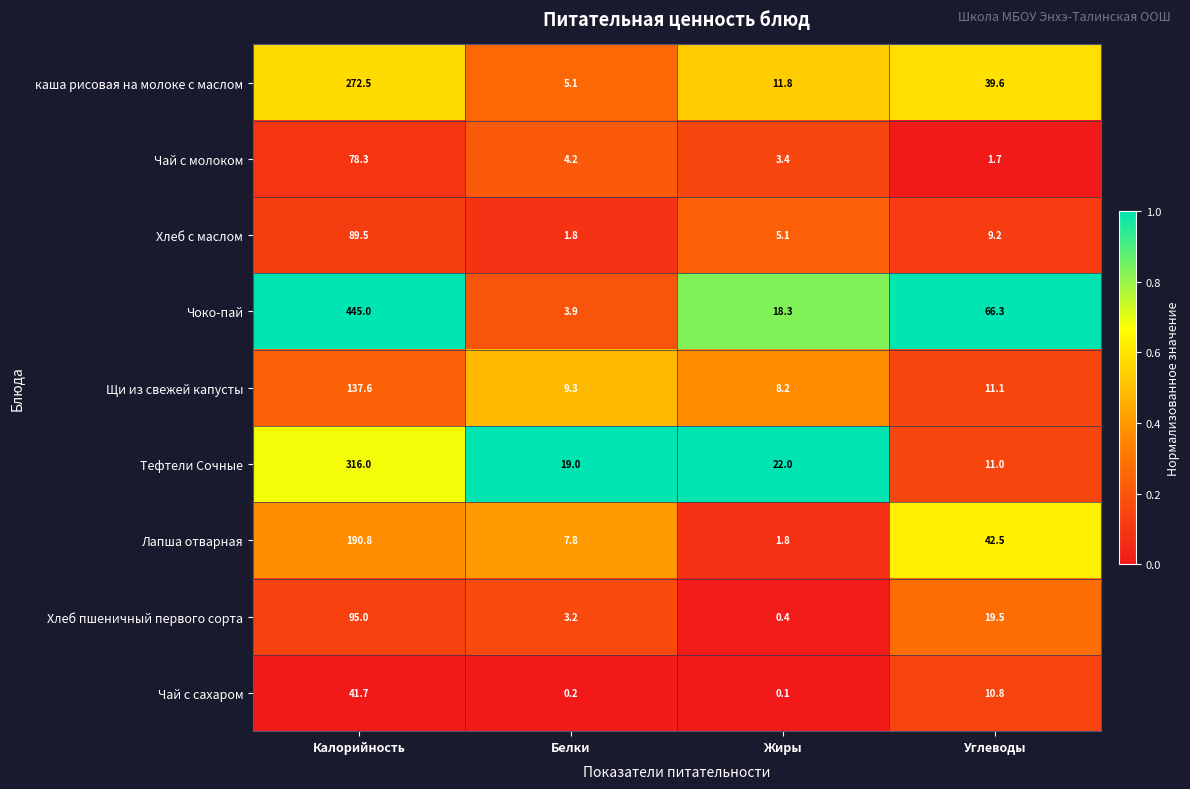

What is the difference between the maximum and minimum values in the Хлеб пшеничный первого сорта series?

94.6